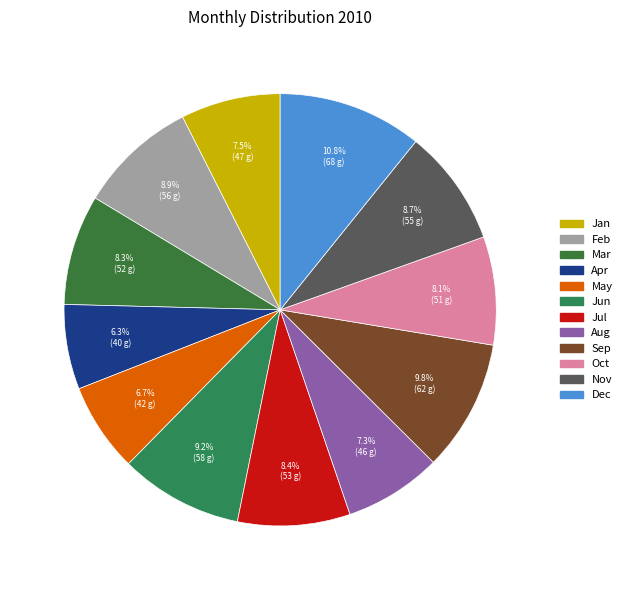

What is the largest slice in the pie chart?

Dec